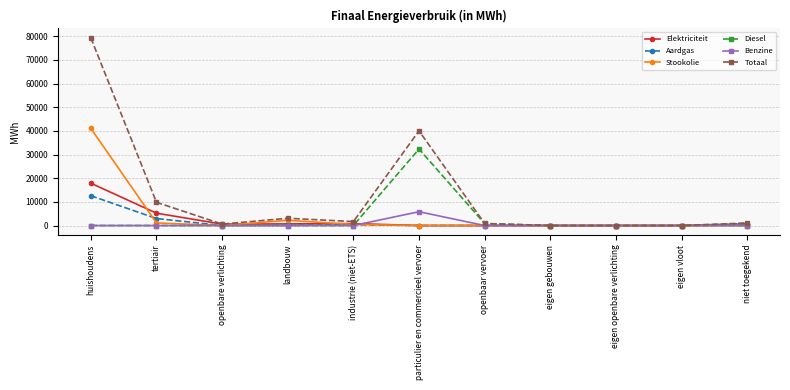

What is the label of the 7th point from the right?

industrie (niet-ETS)